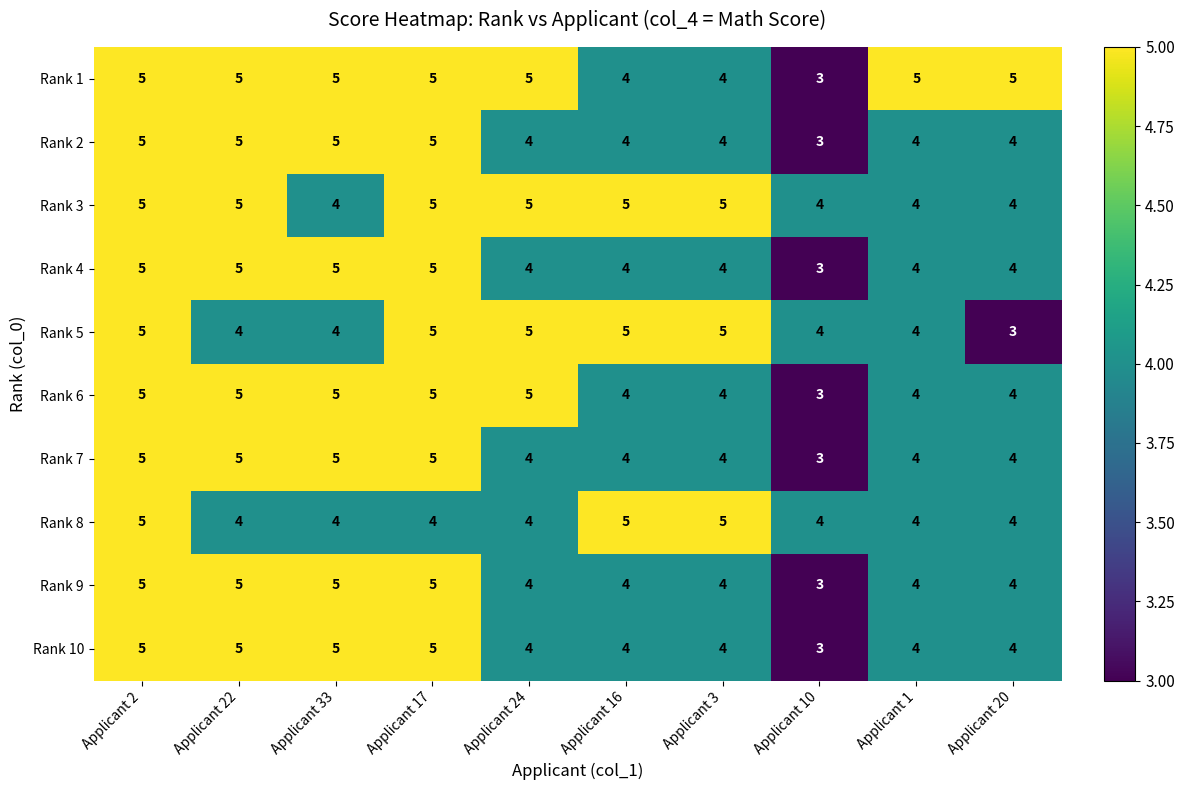

Count the number of data series in this chart.

10